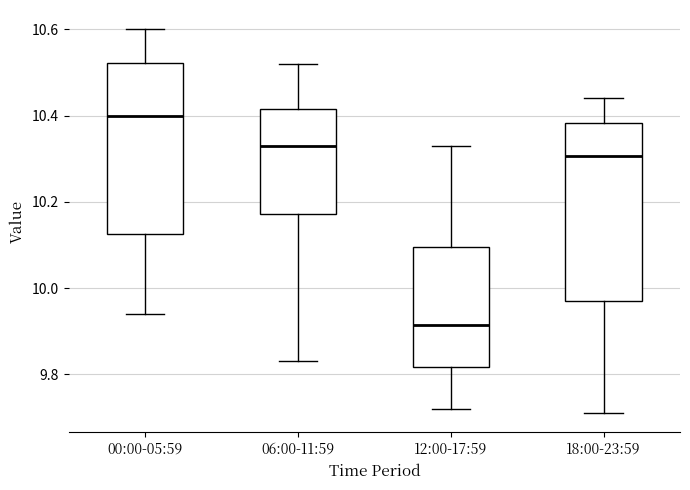

Where does the upper whisker of the box for 12:00-17:59 end on the y-axis? The values are not printed on the chart, so give them approximately, as read against the axis.

10.34